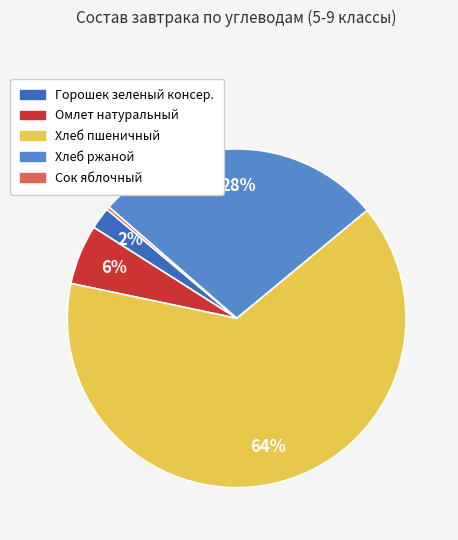

Which slice represents more than half of the pie?

Хлеб пшеничный